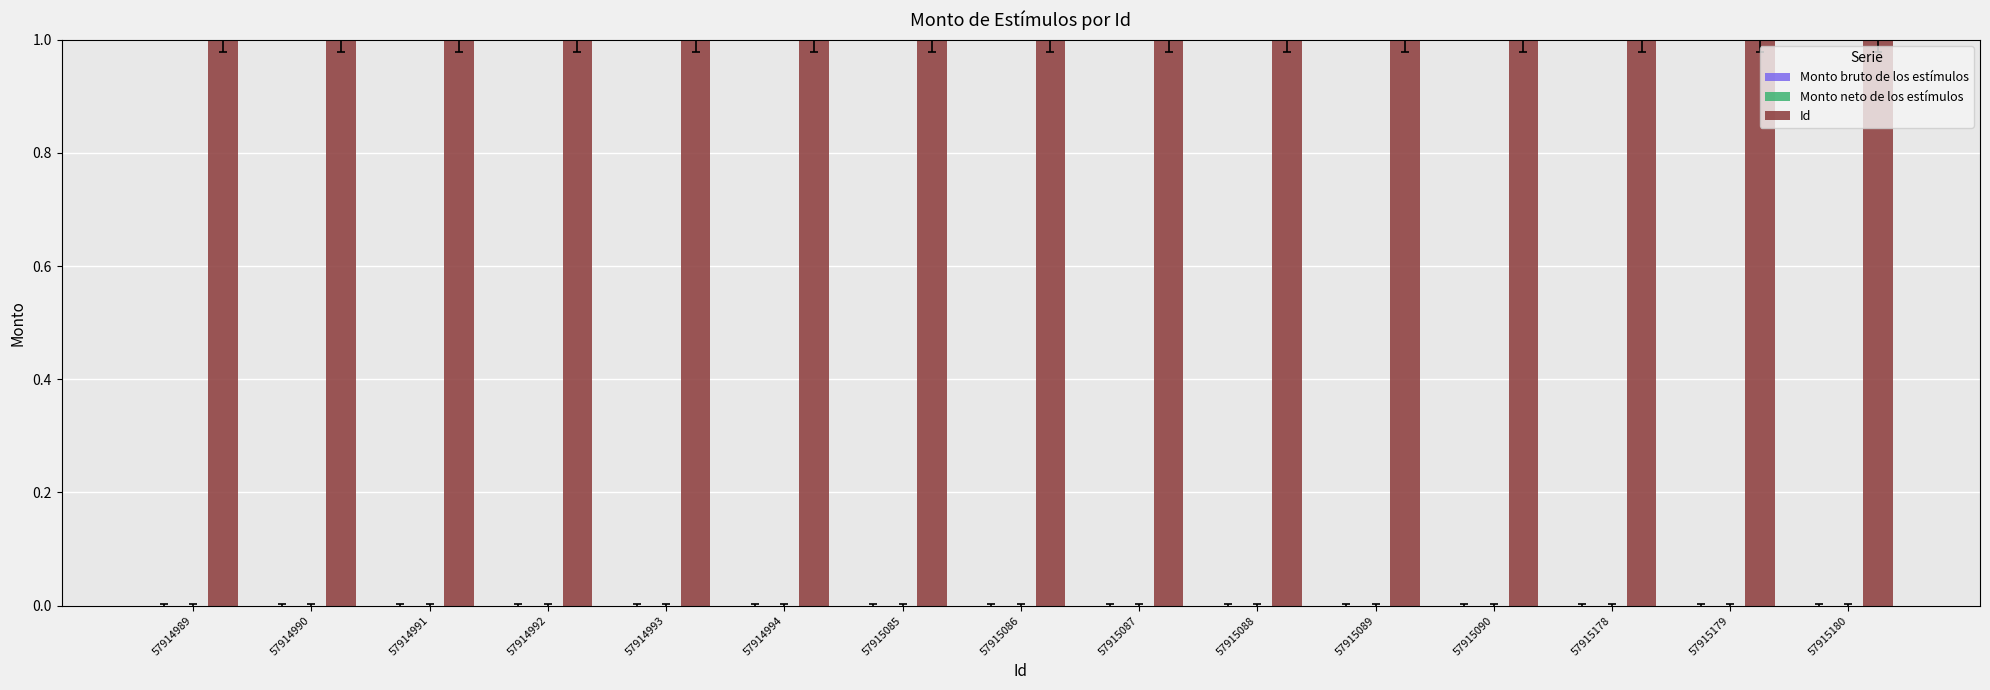

Reading left to right, extract all data points from this chart.

1.0	1.0	1.0	1.0	1.0	1.0	1.0	1.0	1.0	1.0	1.0	1.0	1.0	1.0	1.0